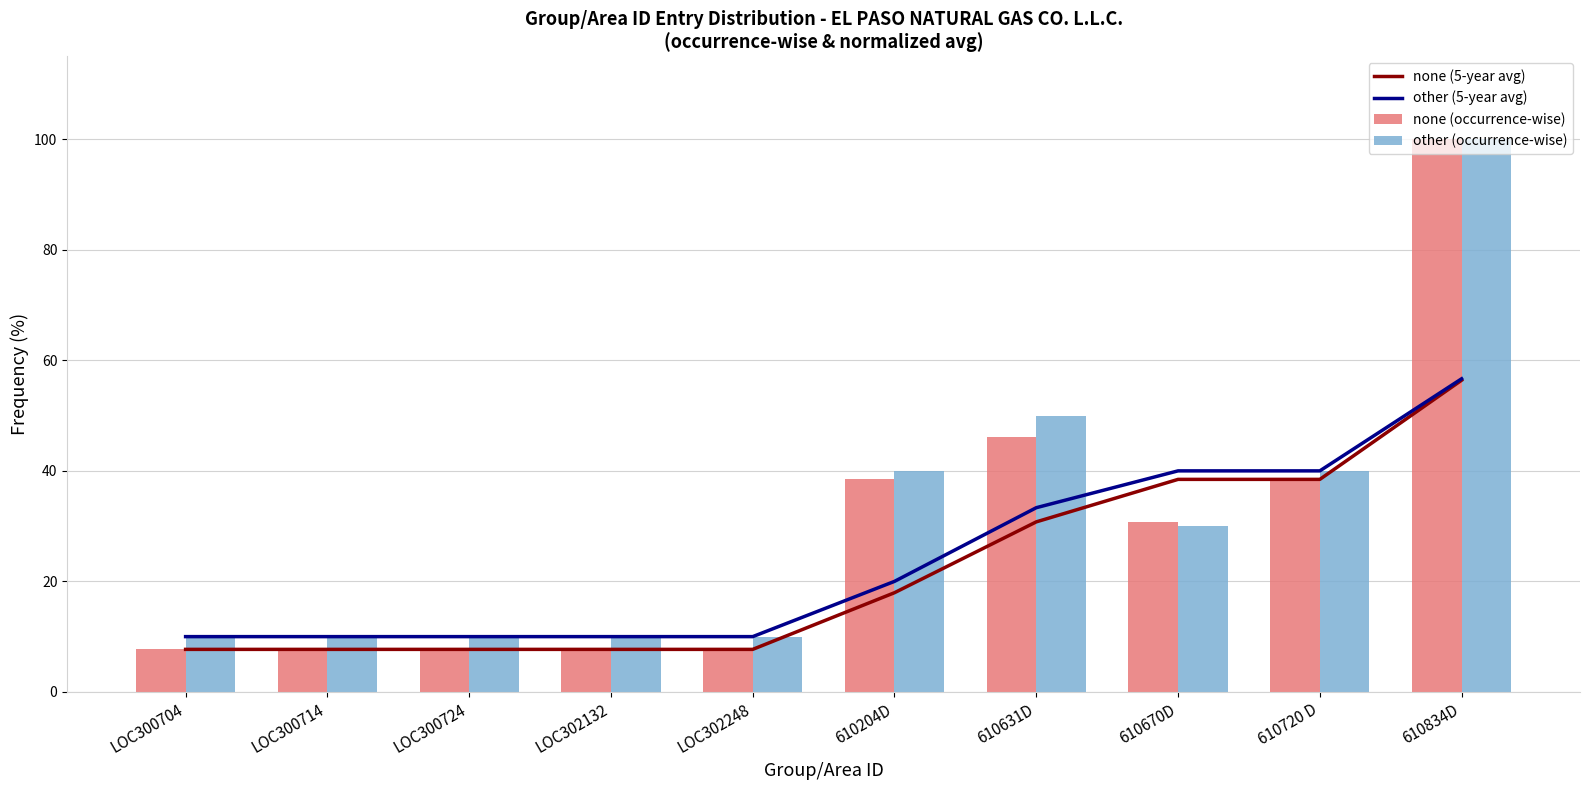

Does the chart contain stacked bars?

No